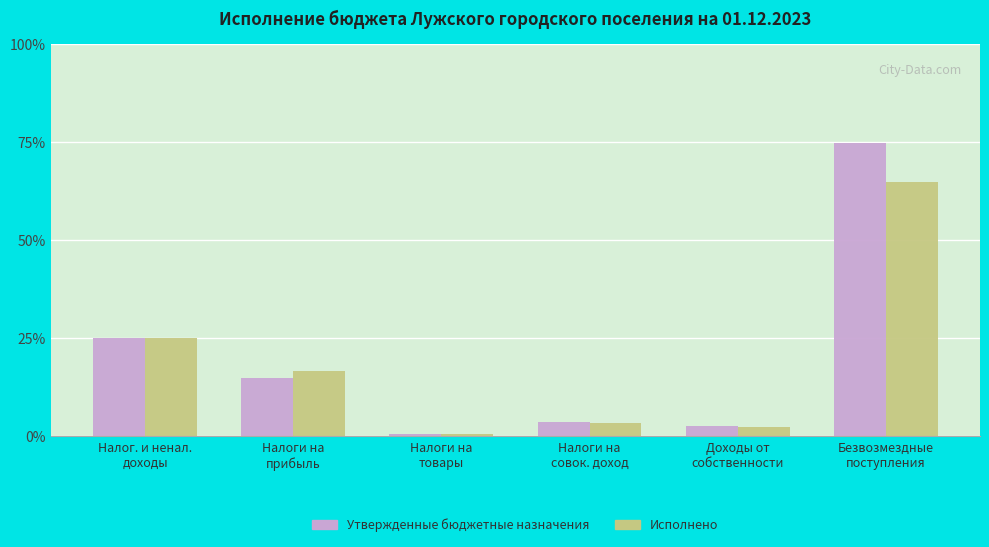

Rank the categories by Исполнено value from lowest to highest.

Налоги на
товары, Доходы от
собственности, Налоги на
совок. доход, Налоги на
прибыль, Налог. и ненал.
доходы, Безвозмездные
поступления